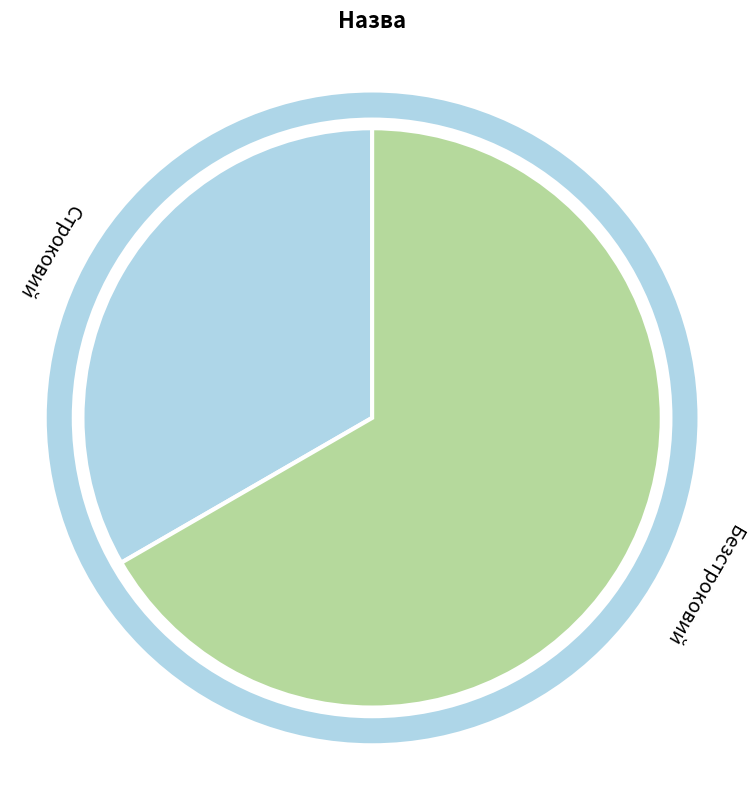

Which slice is the smallest?

Строковий